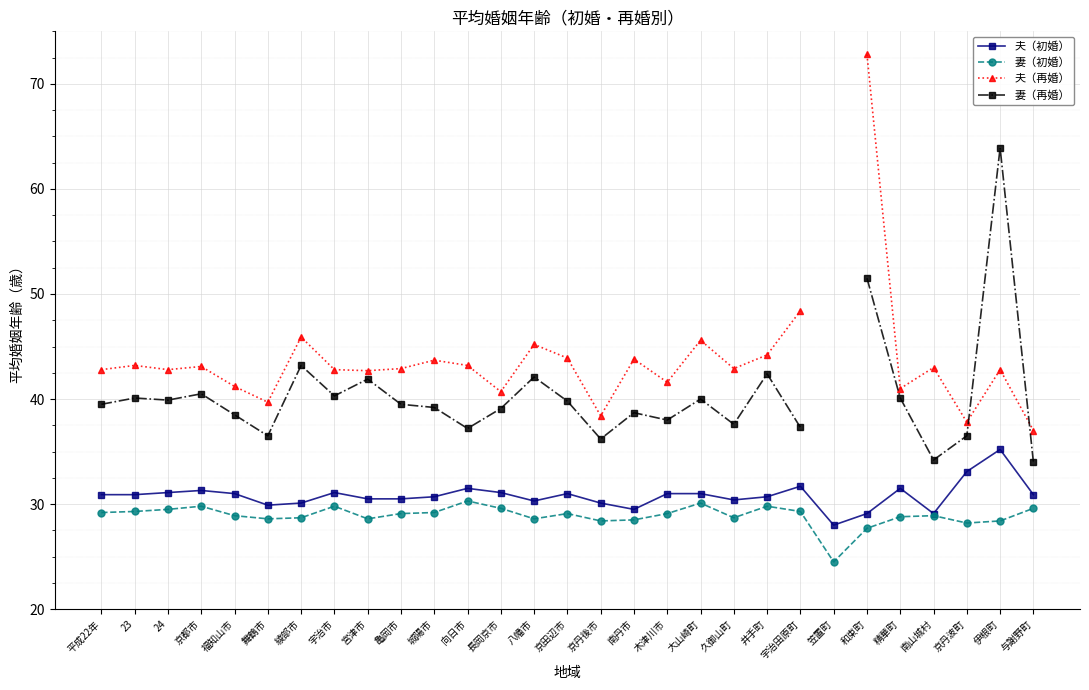

At which category does 妻（再婚） reach its first local valley?

24